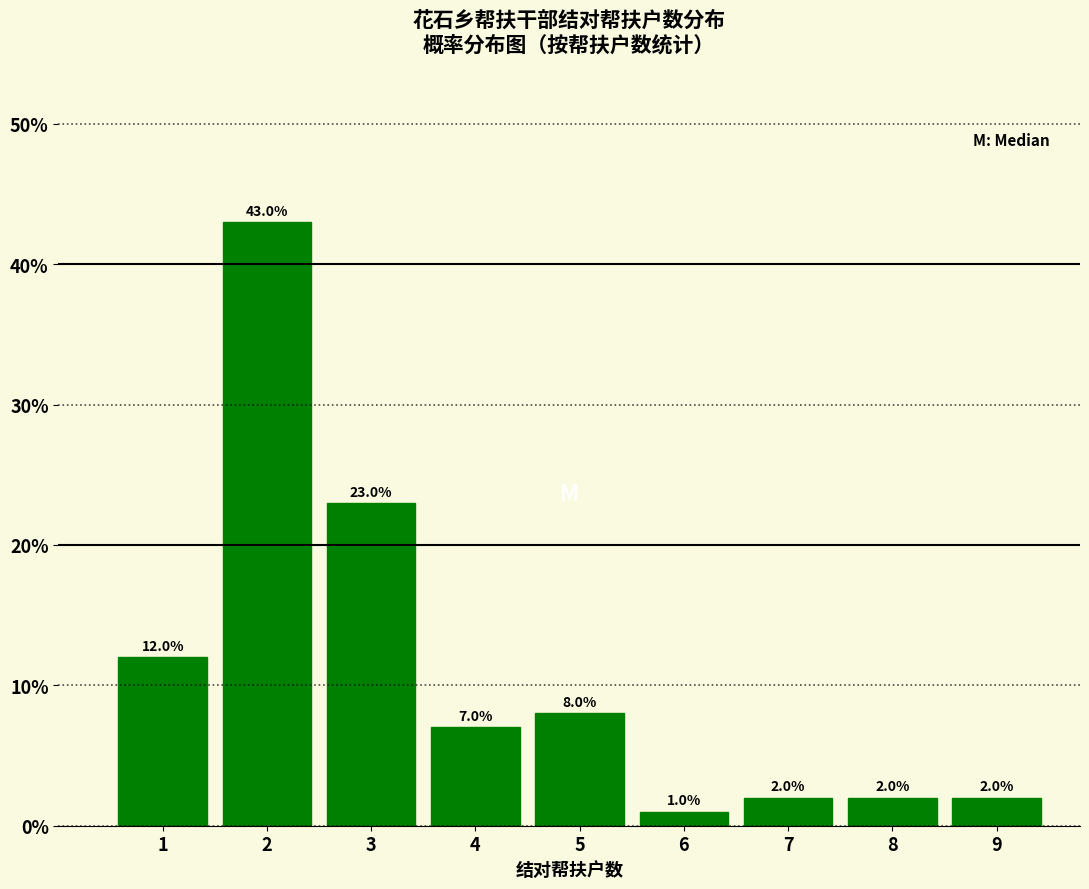

Reading left to right, transcribe all the data shown in this chart.

12.0	43.0	23.0	7.0	8.0	1.0	2.0	2.0	2.0